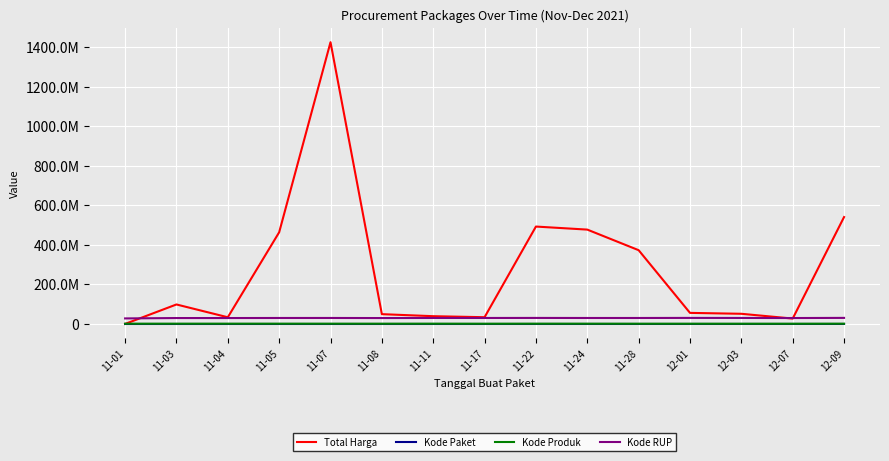

What position from the right is 12-09?

1